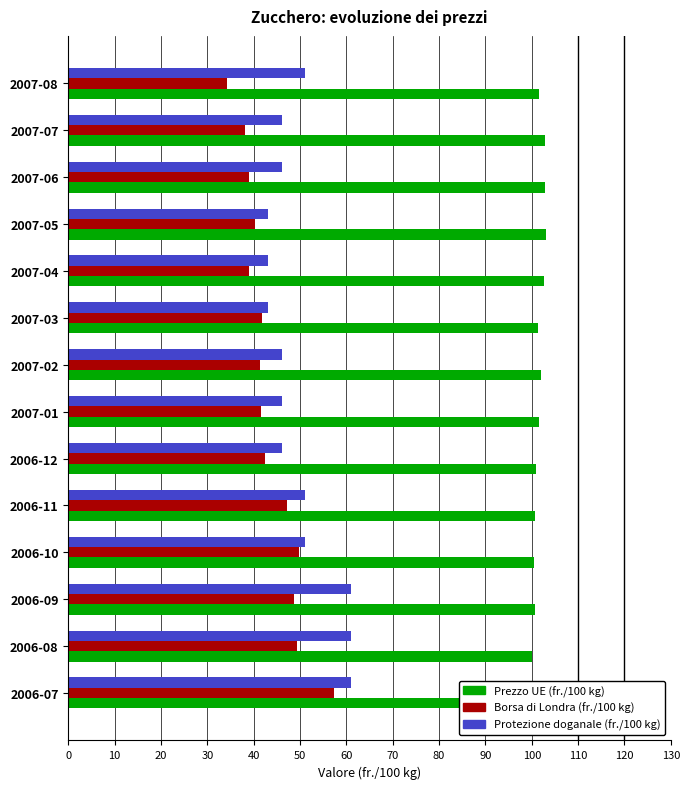

True or false: Protezione doganale (fr./100 kg) has a value of 87.4 at 2006-10.

False